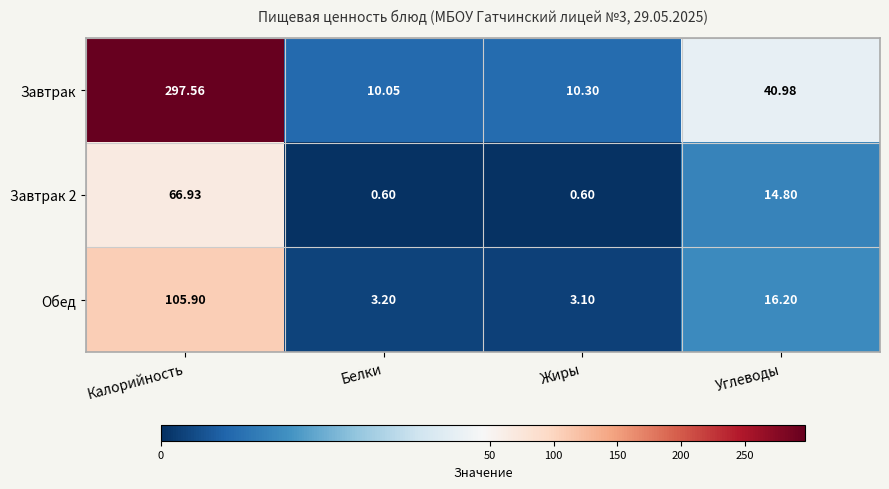

Is the value of Завтрак at Углеводы greater than the value of Завтрак 2 at Калорийность?

No